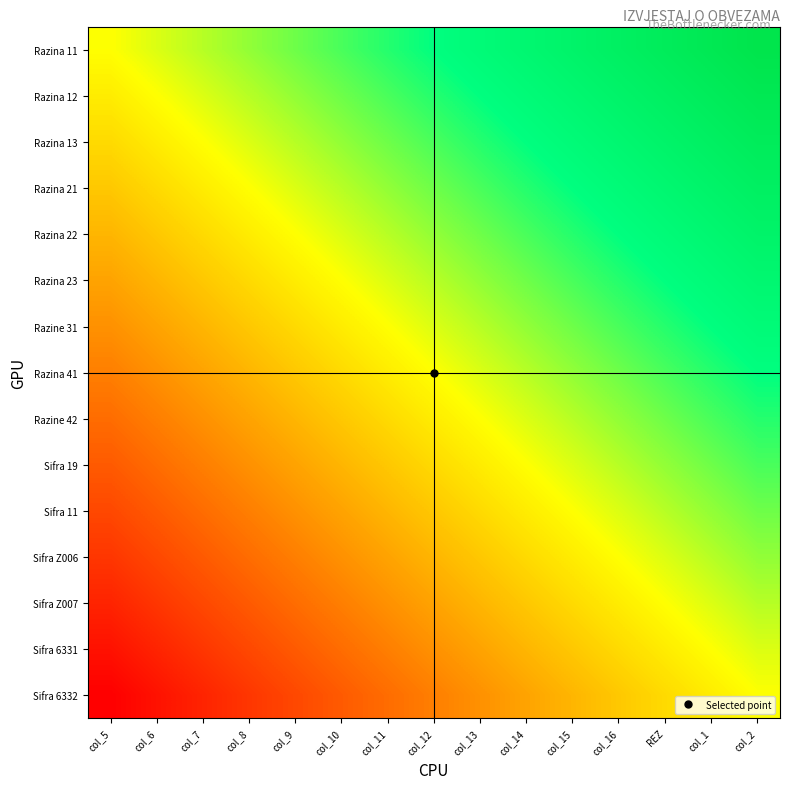

Which series has the largest total across all categories?

Razina 11